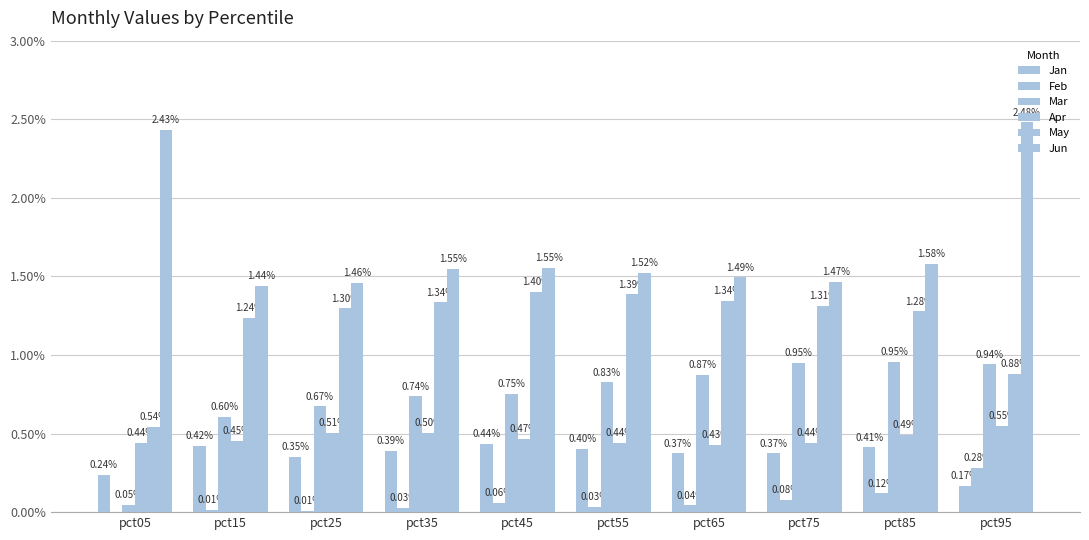

Reading right to left, list all the values displayed in this chart.

Jan: 0.2	0.4	0.4	0.4	0.4	0.4	0.4	0.4	0.4	0.2
Feb: 0.3	0.1	0.1	0.0	0.0	0.1	0.0	0.0	0.0	-0.0
Mar: 0.9	1.0	0.9	0.9	0.8	0.8	0.7	0.7	0.6	0.0
Apr: 0.6	0.5	0.4	0.4	0.4	0.5	0.5	0.5	0.5	0.4
May: 0.9	1.3	1.3	1.3	1.4	1.4	1.3	1.3	1.2	0.5
Jun: 2.5	1.6	1.5	1.5	1.5	1.6	1.5	1.5	1.4	2.4